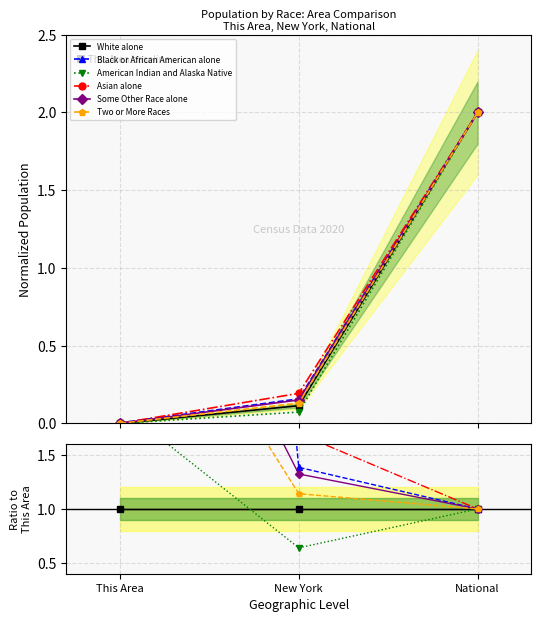

Reading left to right, transcribe all the data shown in this chart.

White alone: This Area=1.0	New York=1.0	National=1.0
Black or African American alone: This Area=18.9	New York=1.4	National=1.0
American Indian and Alaska Native: This Area=2.0	New York=0.6	National=1.0
Asian alone: This Area=2.9	New York=1.7	National=1.0
Some Other Race alone: This Area=4.6	New York=1.3	National=1.0
Two or More Races: This Area=3.8	New York=1.1	National=1.0